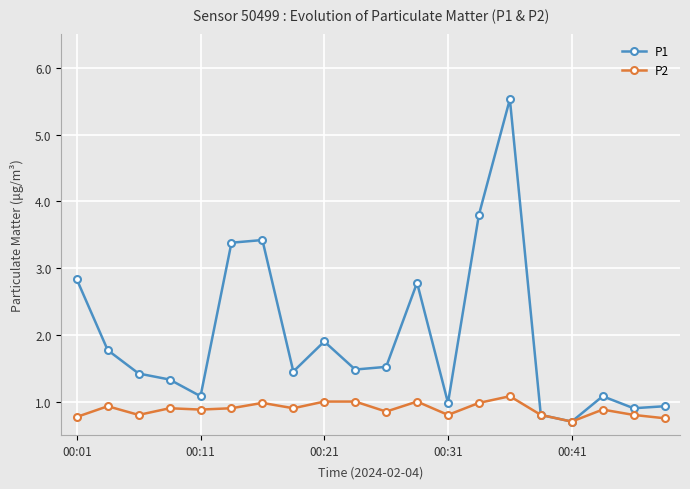

List the series in order of their overall mean, lowest first.

P2, P1